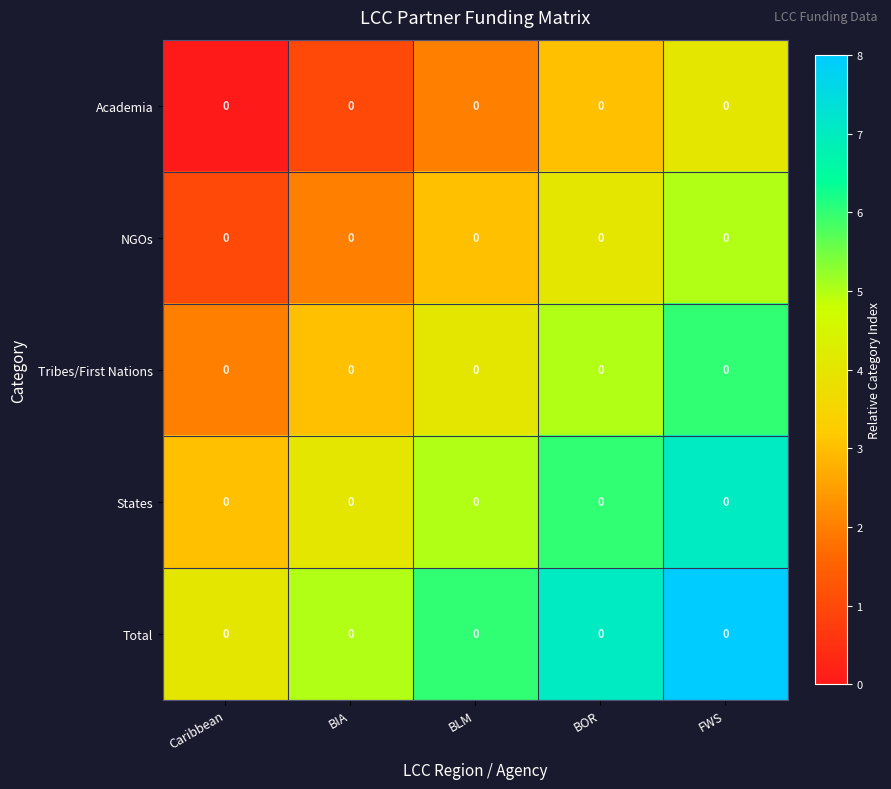

Rank the series at BLM from lowest to highest value.

Academia, NGOs, Tribes/First Nations, States, Total